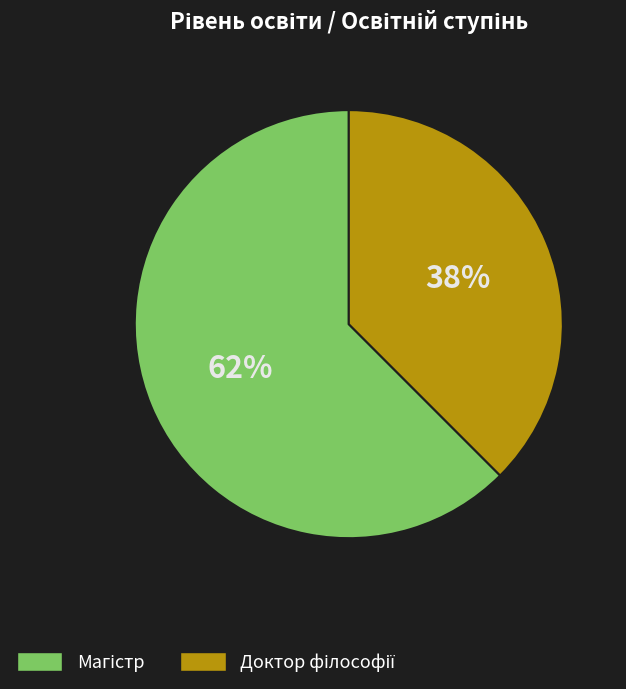

How many slices are in this pie chart?

2